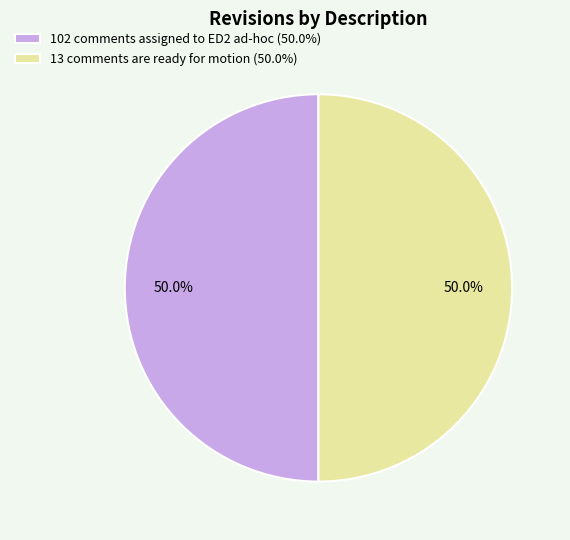

To the nearest percent, what is the average slice percentage?

50%